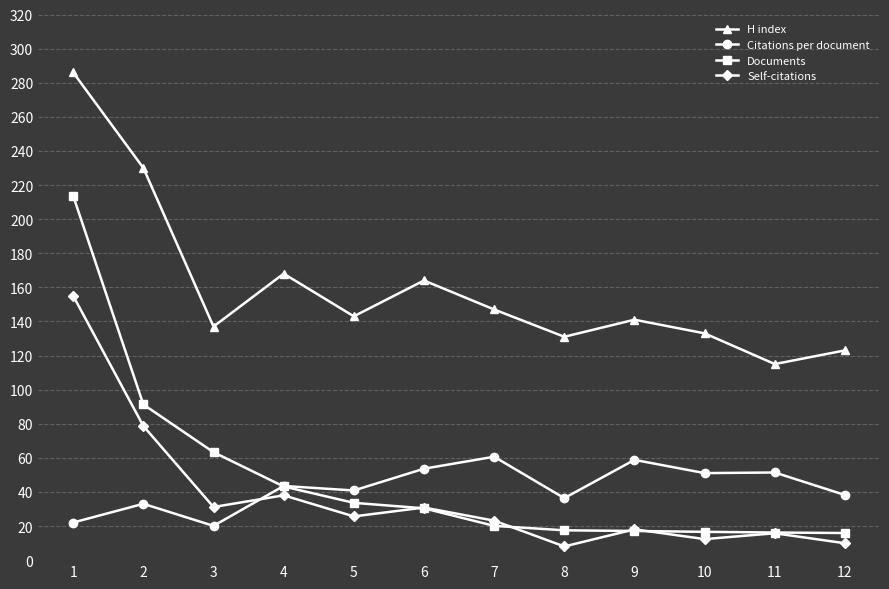

What are all the series names shown in the legend?

H index, Citations per document, Documents, Self-citations